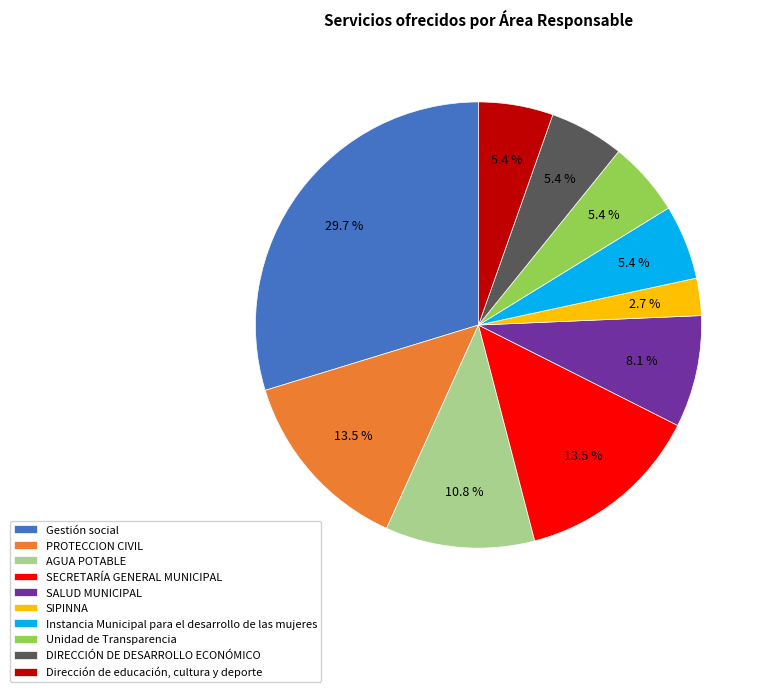

Count the number of slices in the pie.

10